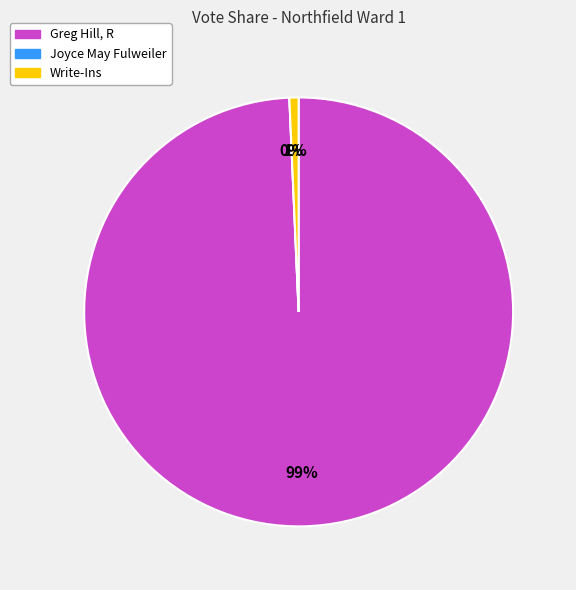

Rank the categories by value from highest to lowest.

Greg Hill, R, Write-Ins, Joyce May Fulweiler